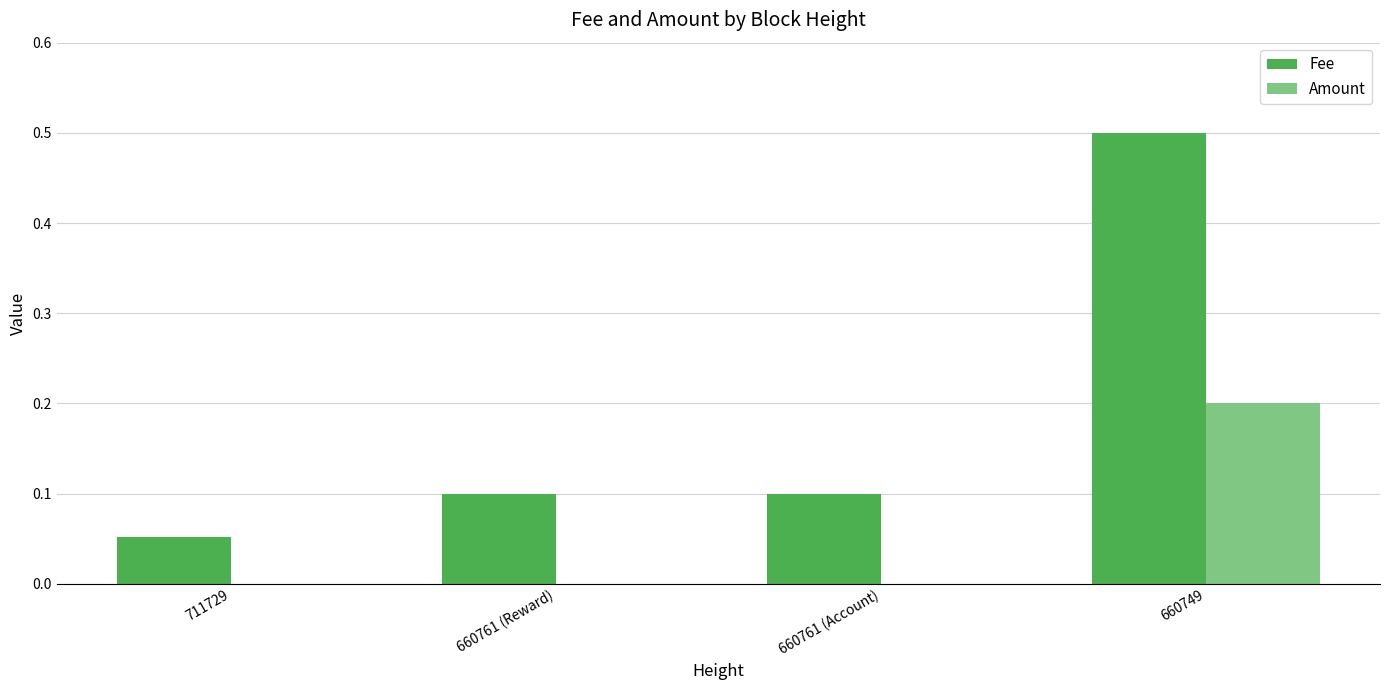

At which label does Amount reach its peak?

660749